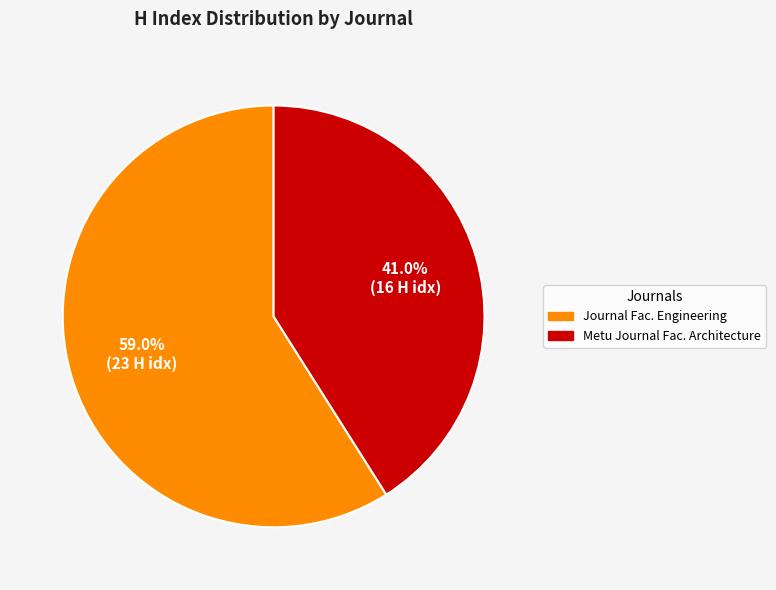

What is the ratio of the value at Metu Journal Fac. Architecture to the value at Journal Fac. Engineering?

0.7